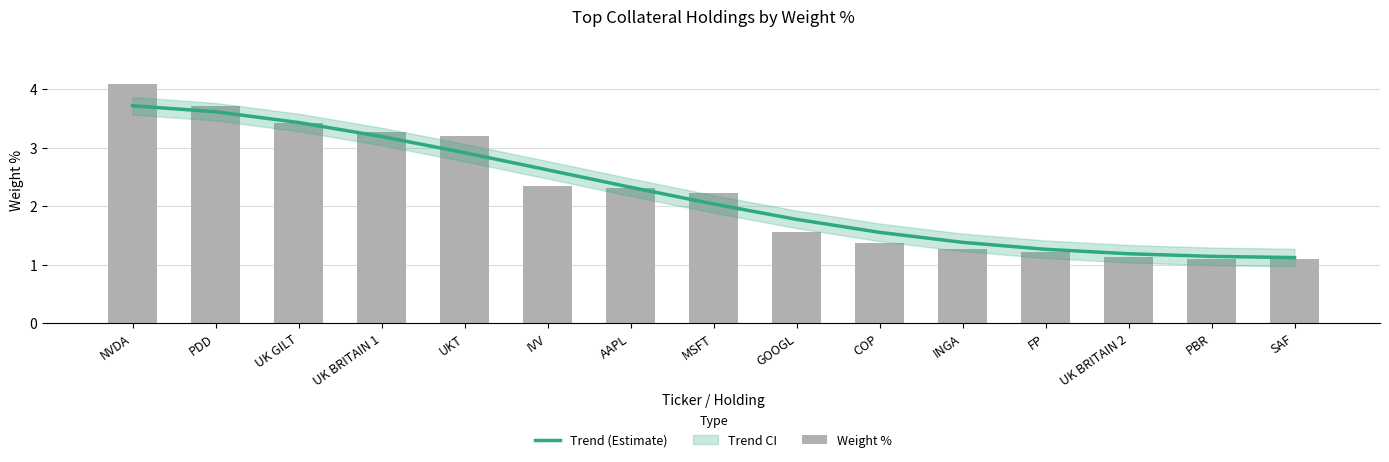

What is the highest value of the Trend (Estimate) series?

3.7